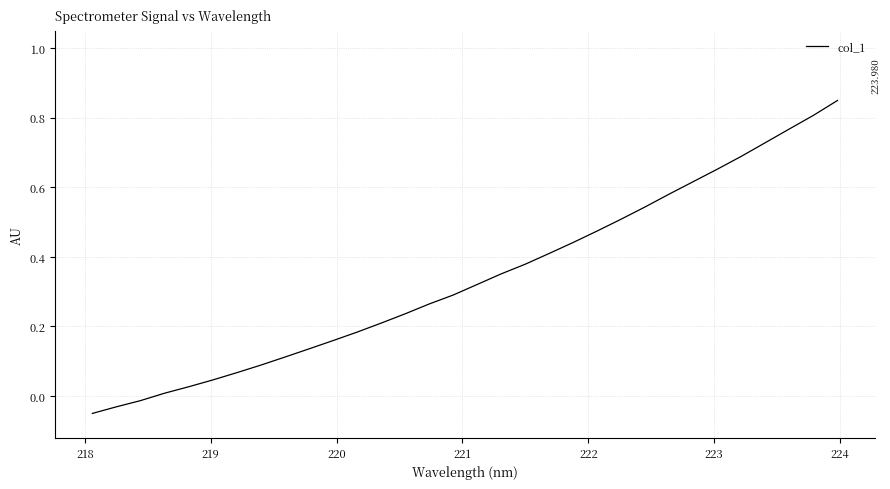

How many lines are shown in the chart?

1